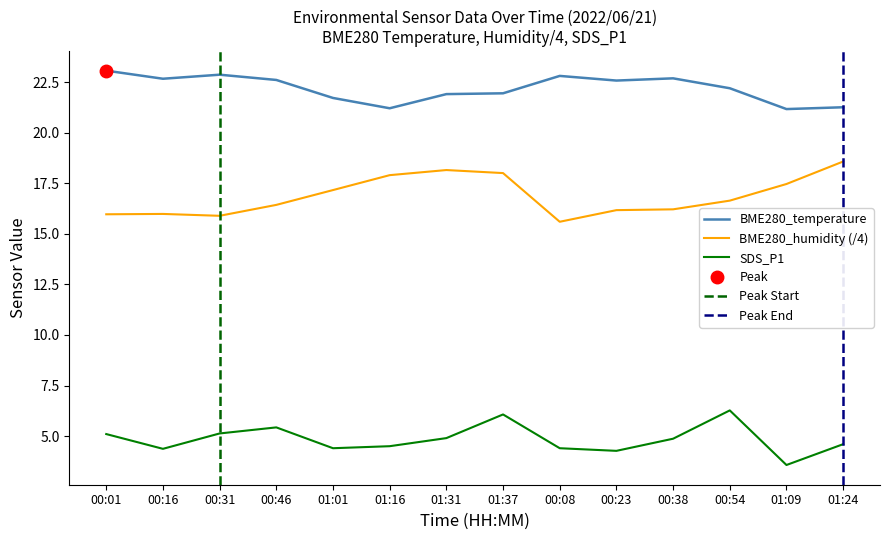

How many lines are shown in the chart?

3